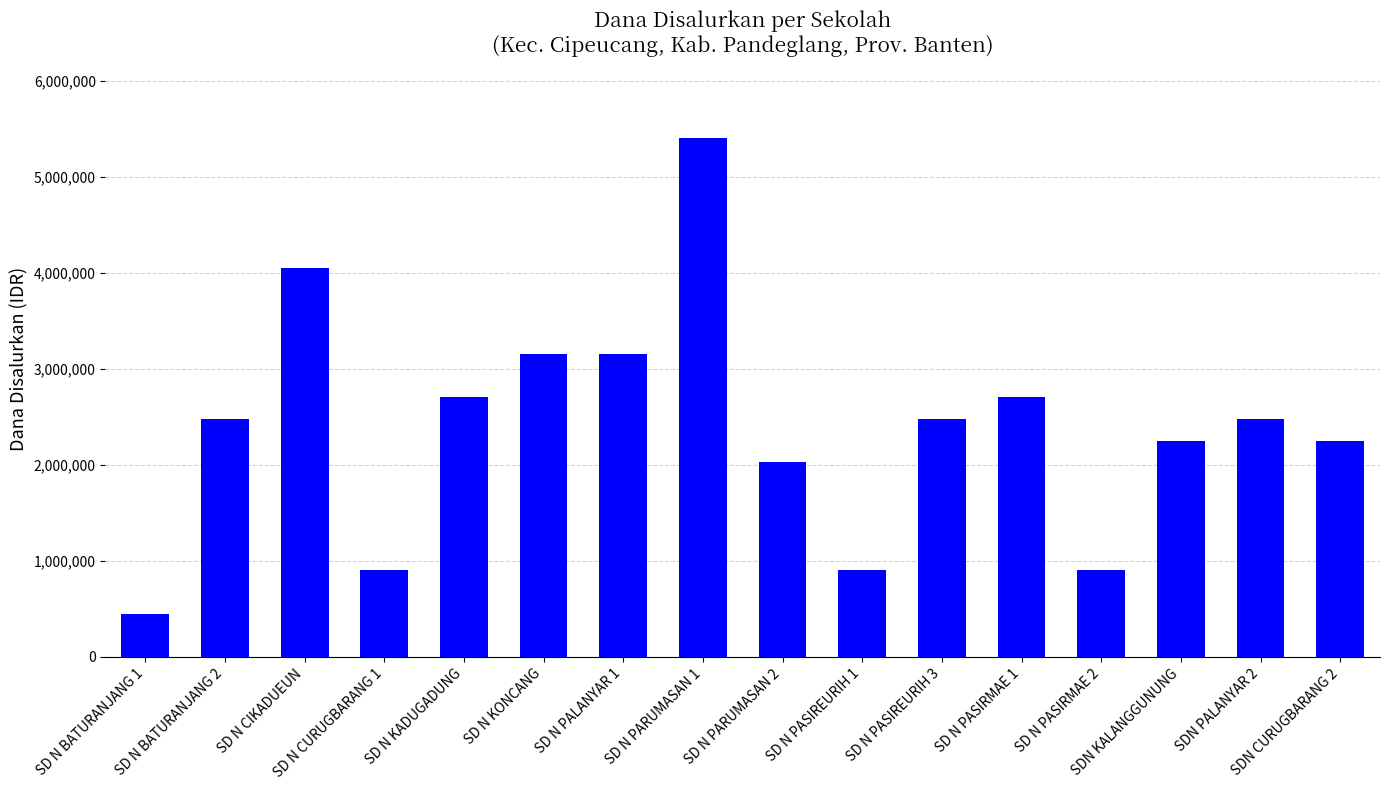

What is the sum of all values?

38250000